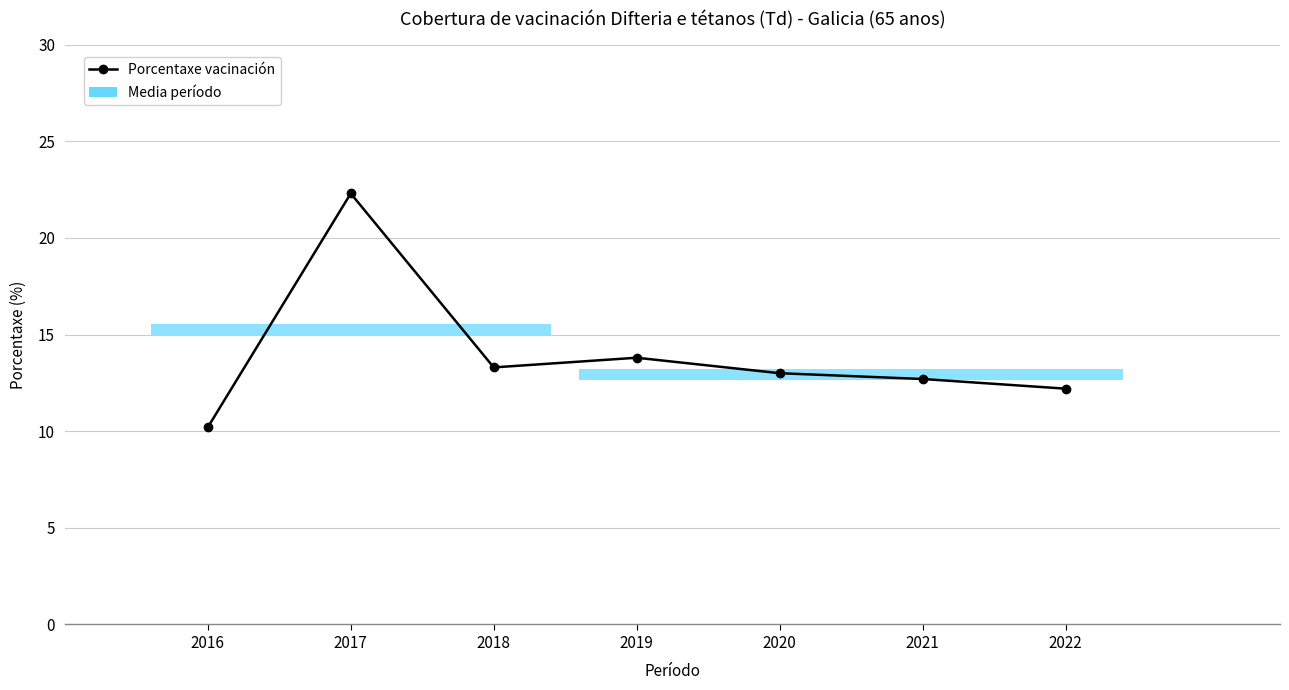

What is the sum of the values at 2019 and 2017?

36.1